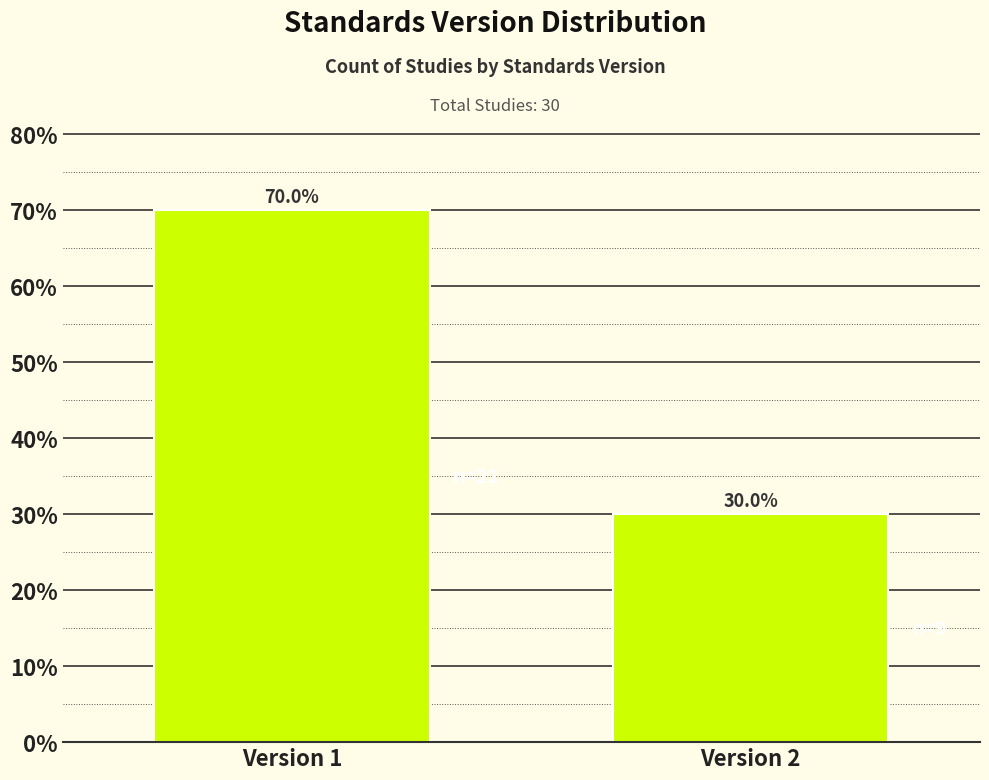

Reading left to right, what are all the values shown in this chart?

Version 1=70	Version 2=30